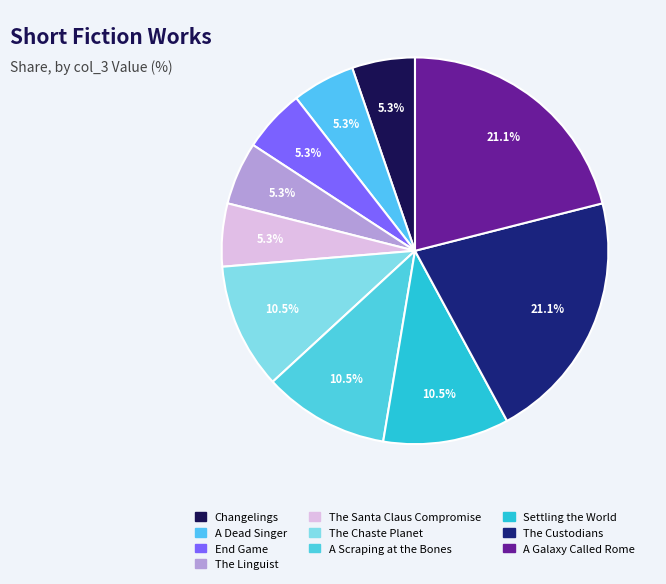

Count the number of slices in the pie.

10